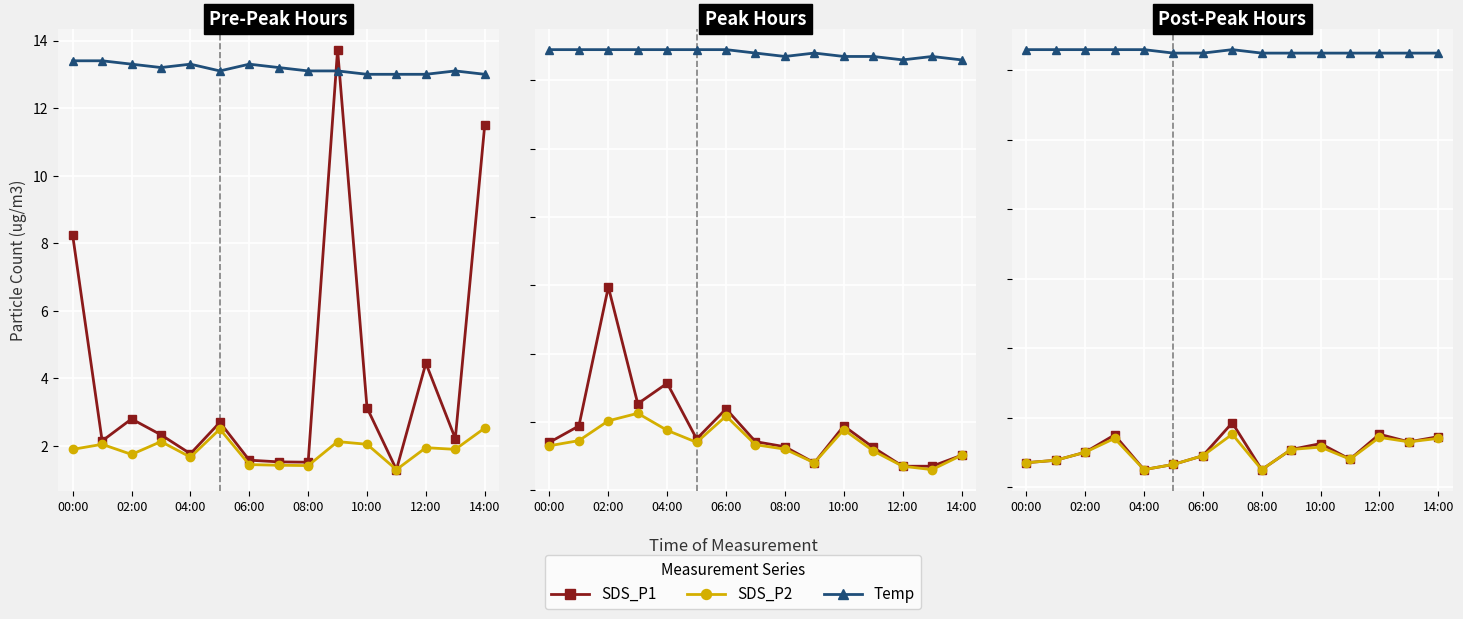

Between 02:00 and 06:00, which series saw the biggest shift?

SDS_P1